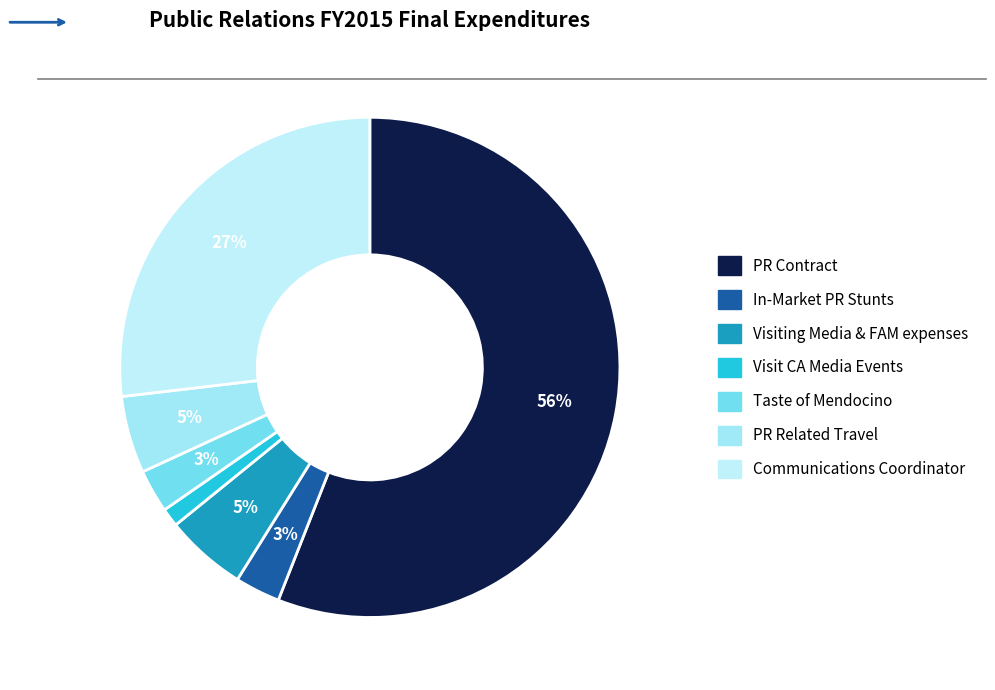

Between In-Market PR Stunts and Visiting Media & FAM expenses, which is larger?

Visiting Media & FAM expenses